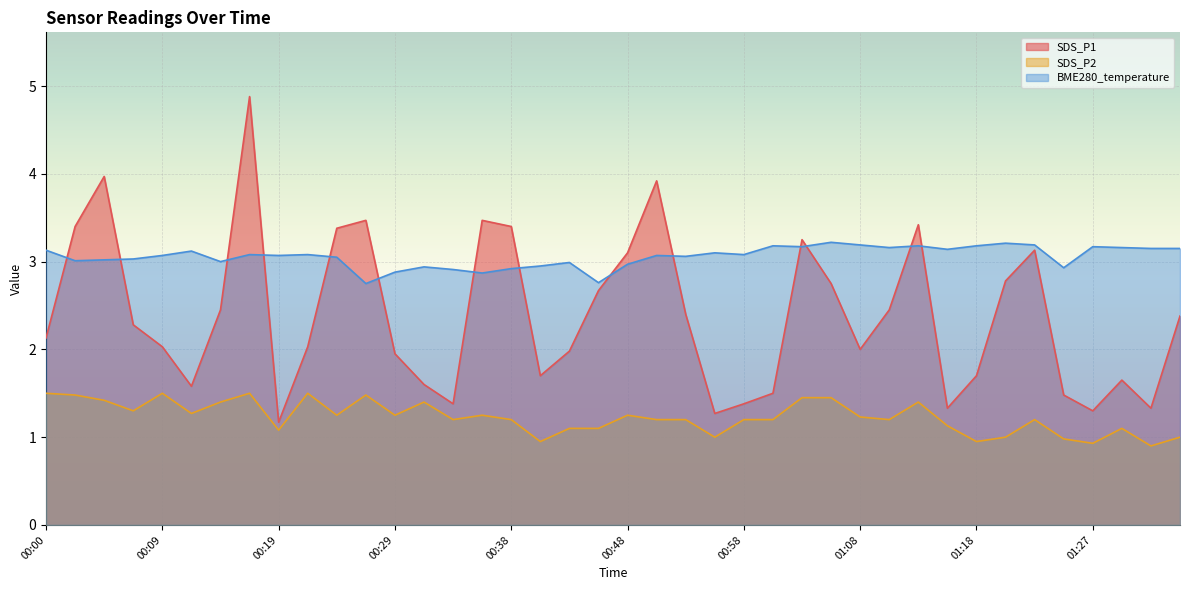

Reading right to left, transcribe all the data shown in this chart.

SDS_P1: 2.4	1.3	1.6	1.3	1.5	3.1	2.8	1.7	1.3	3.4	2.5	2.0	2.8	3.2	1.5	1.4	1.3	2.4	3.9	3.1	2.7	2.0	1.7	3.4	3.5	1.4	1.6	1.9	3.5	3.4	2.0	1.2	4.9	2.5	1.6	2.0	2.3	4.0	3.4	2.1
SDS_P2: 1.0	0.9	1.1	0.9	1.0	1.2	1.0	0.9	1.1	1.4	1.2	1.2	1.4	1.4	1.2	1.2	1.0	1.2	1.2	1.2	1.1	1.1	0.9	1.2	1.2	1.2	1.4	1.2	1.5	1.2	1.5	1.1	1.5	1.4	1.3	1.5	1.3	1.4	1.5	1.5
BME280_temperature: 3.1	3.1	3.2	3.2	2.9	3.2	3.2	3.2	3.1	3.2	3.2	3.2	3.2	3.2	3.2	3.1	3.1	3.1	3.1	3.0	2.8	3.0	3.0	2.9	2.9	2.9	2.9	2.9	2.8	3.0	3.1	3.1	3.1	3.0	3.1	3.1	3.0	3.0	3.0	3.1